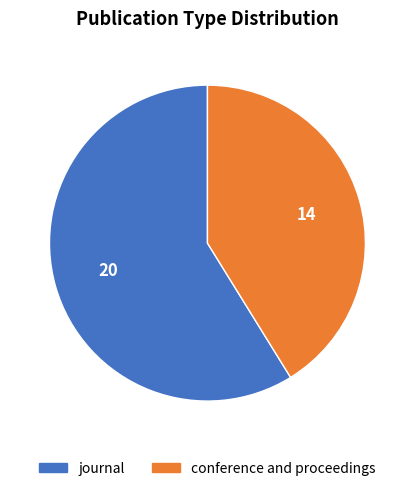

What is the largest slice in the pie chart?

journal